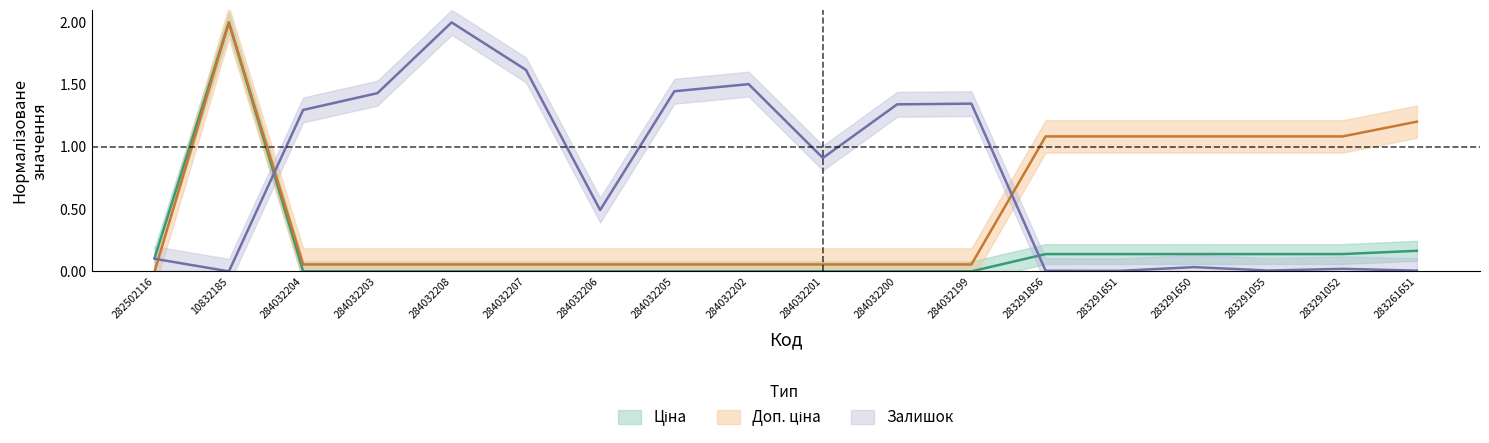

What is the label of the 6th point from the left?

284032207